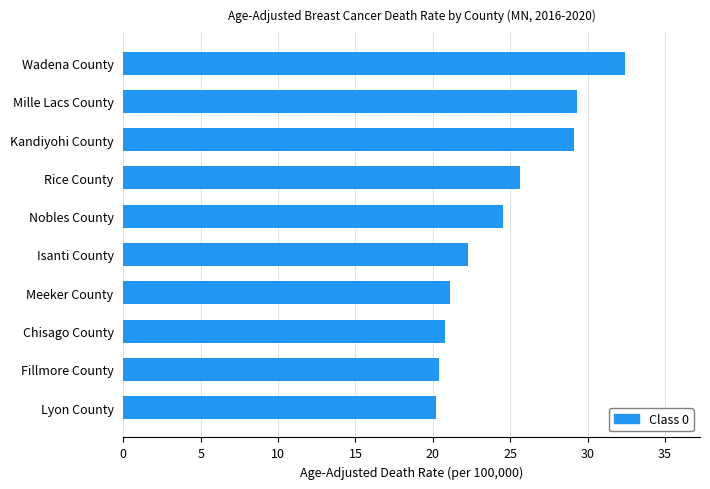

True or false: the data shows 38.9 at Nobles County.

False